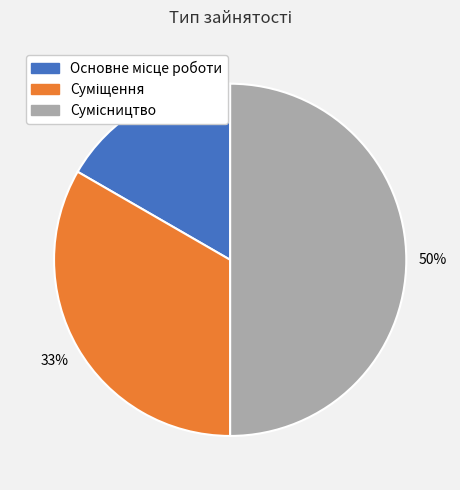

True or false: Сумісництво accounts for 57% of the total.

False